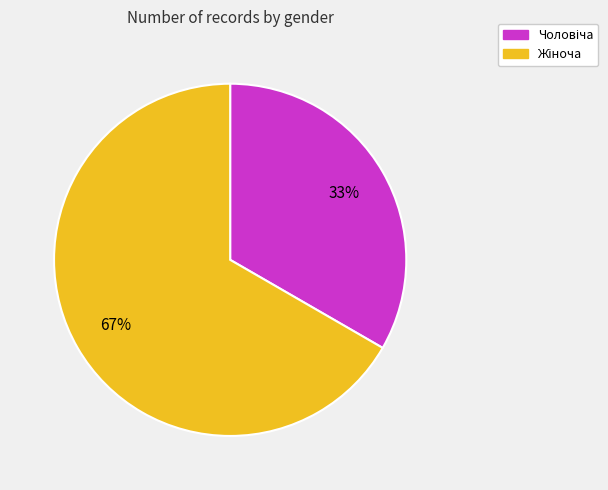

Is there any slice that represents more than half of the pie?

Yes